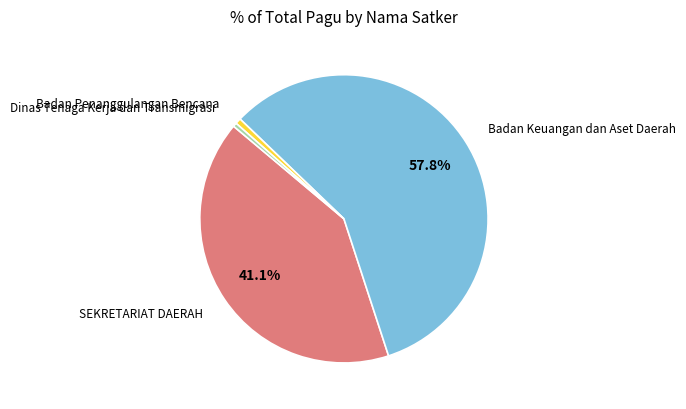

Combined, do SEKRETARIAT DAERAH and Badan Penanggulangan Bencana account for over 50%?

No